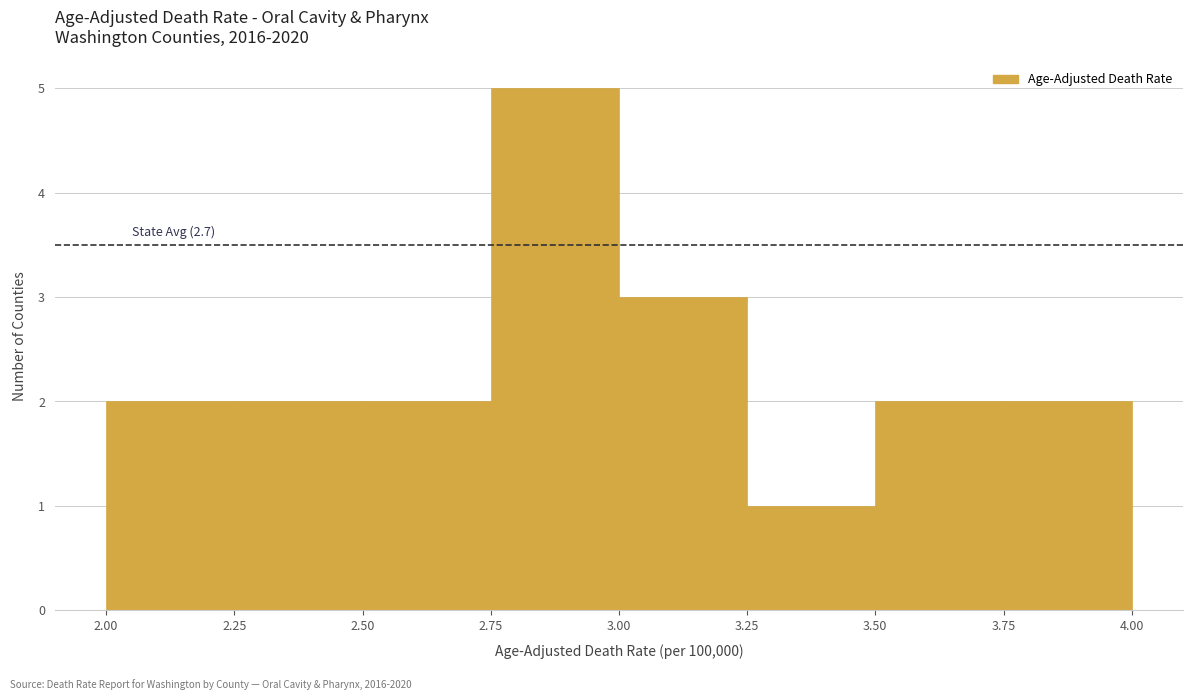

Over which range of the x-axis is the bar tallest?

2.75 to 3.00